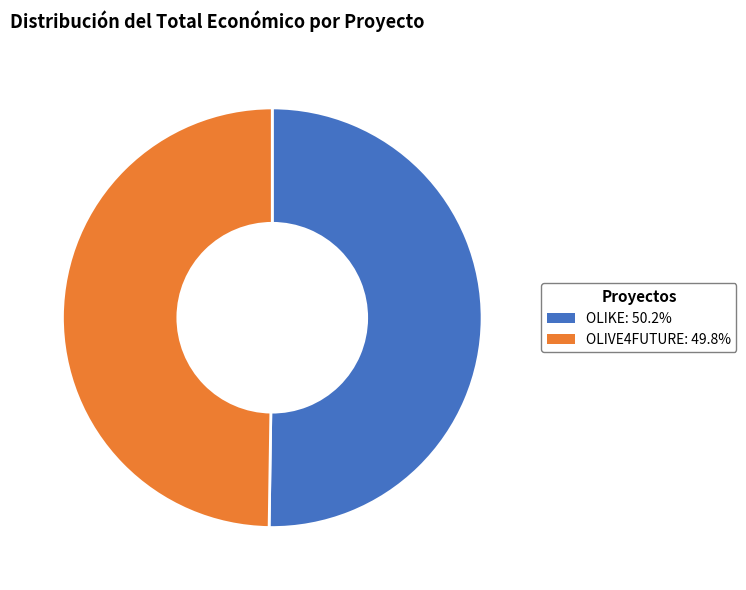

True or false: OLIKE accounts for 50% of the total.

True